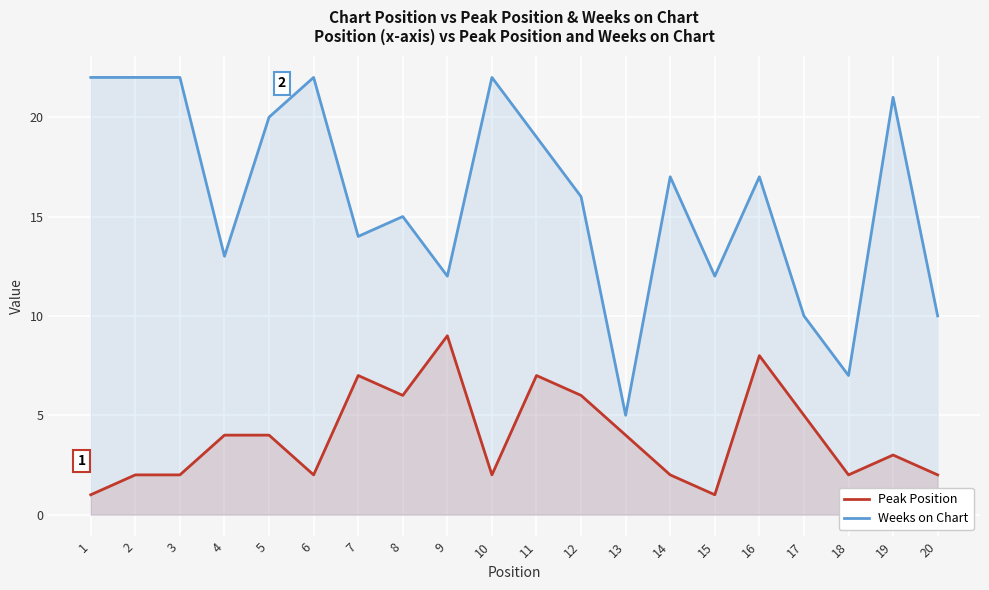

Is it true that Peak Position equals 2 at 6?

True